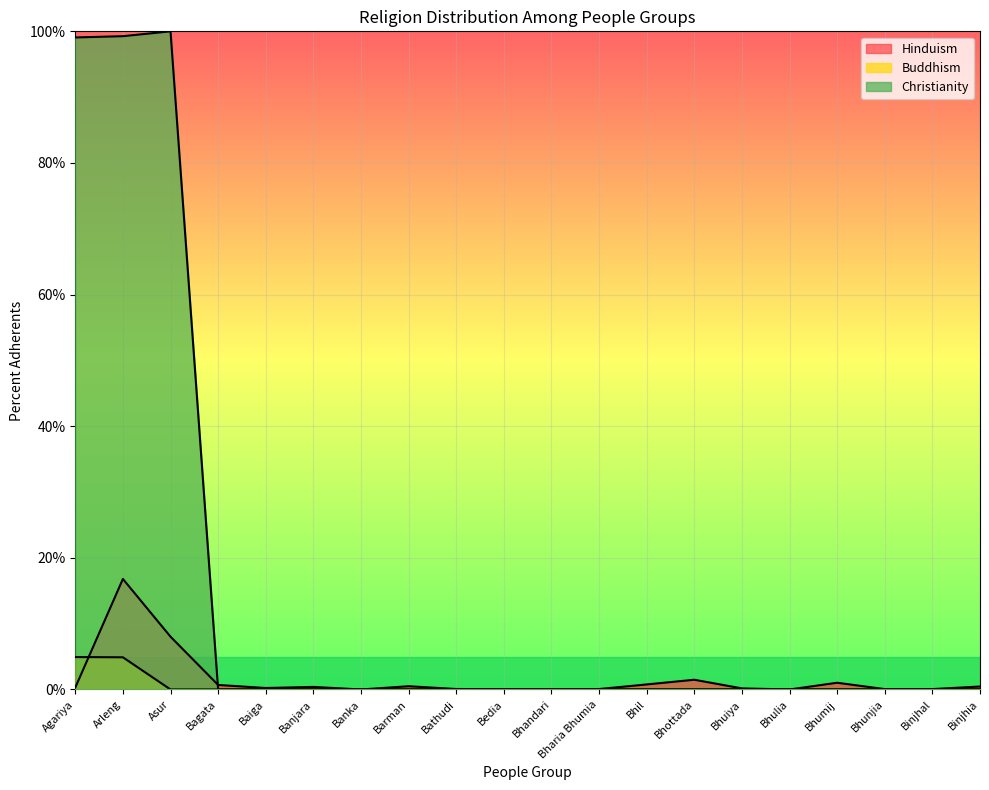

At which label is Christianity closest to 50?

Agariya